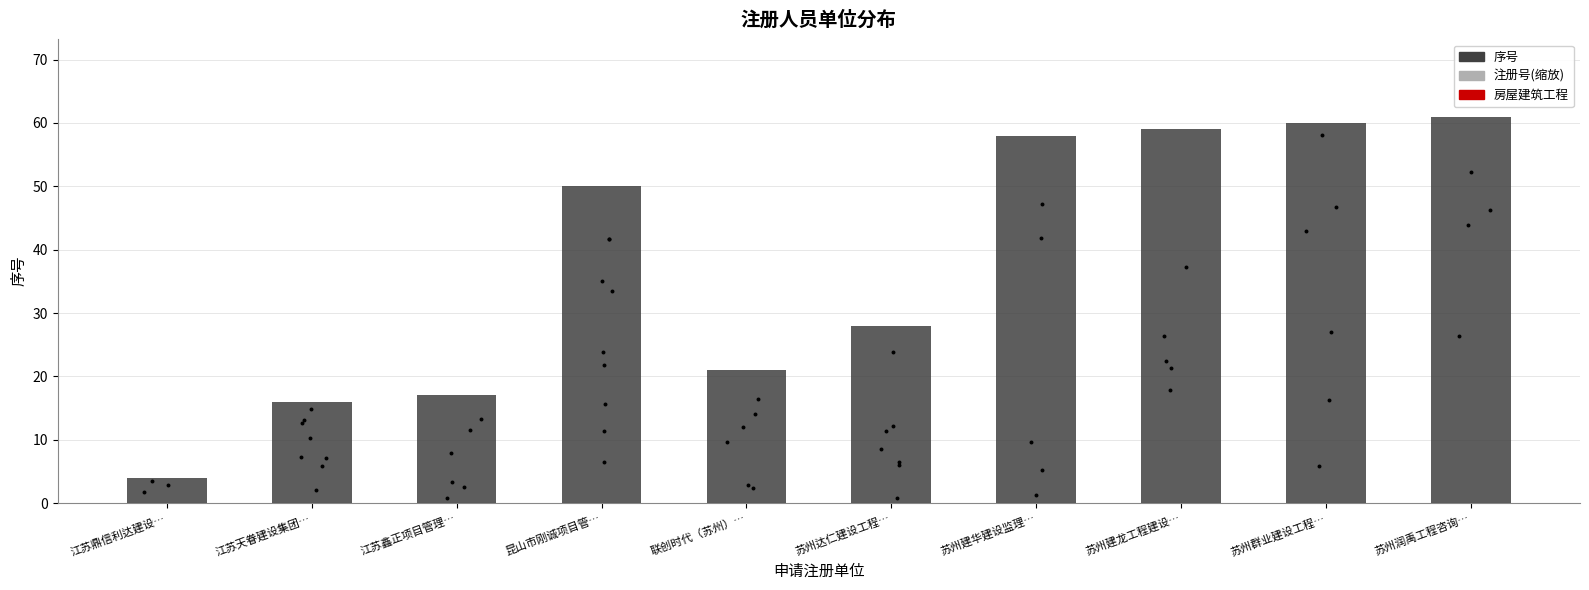

What is the change in value from 苏州建华建设监理… to 苏州群业建设工程…?

+2